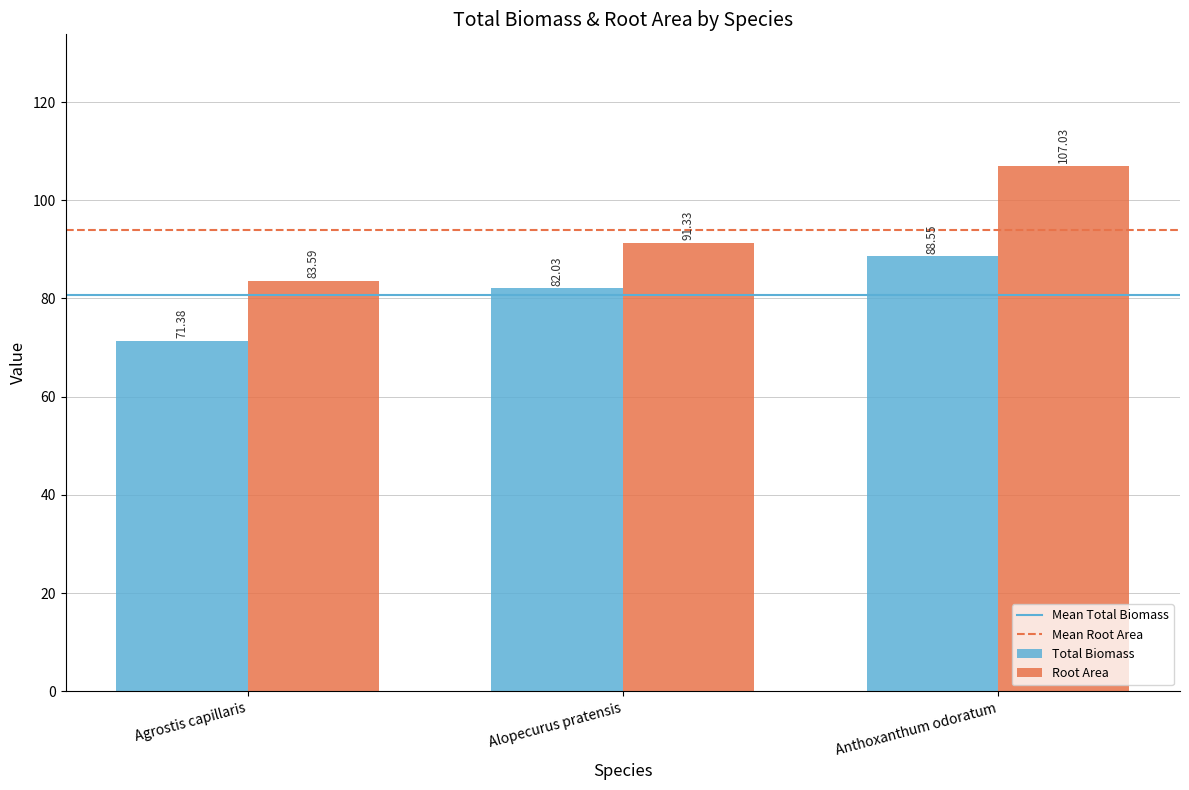

What is the maximum value shown in the chart?

107.0